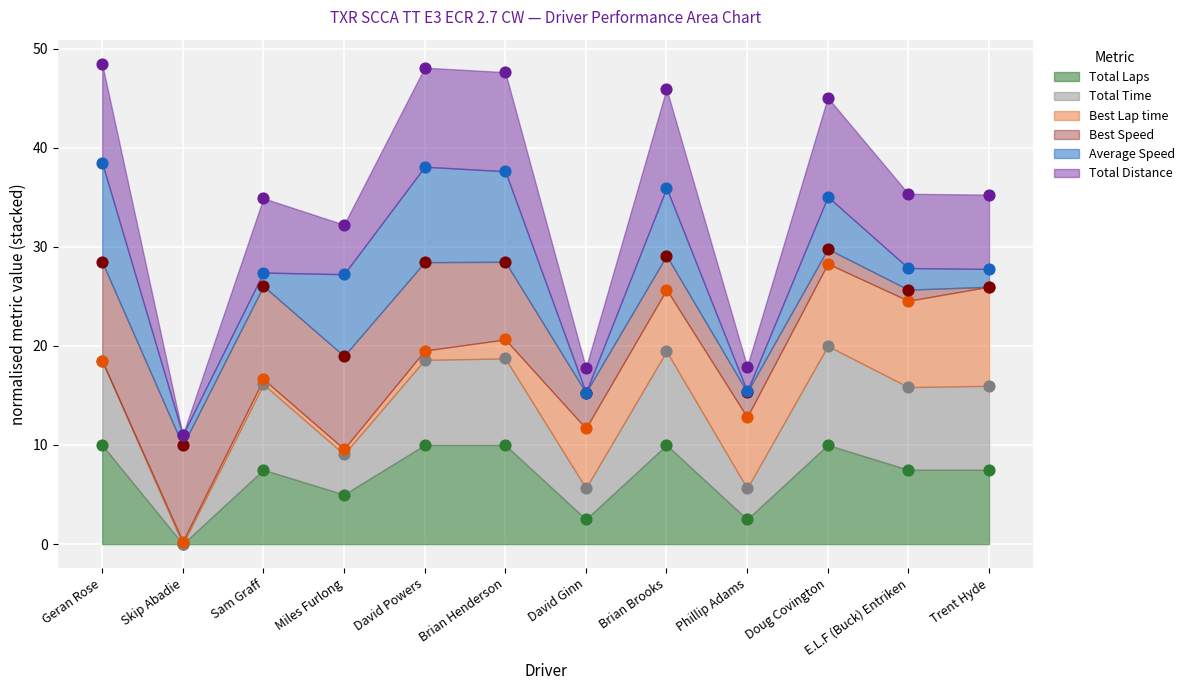

At which category is the sum across all series the highest?

Doug Covington